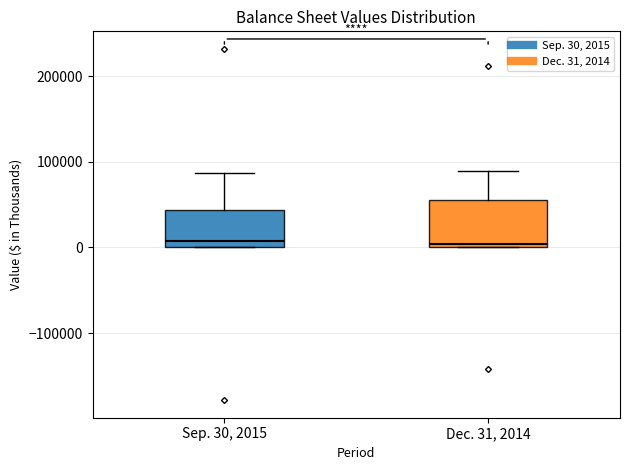

Reading left to right, read every box against the y-axis: the position of its median line, the range the box covers, and the ends of its whiskers. The values are not printed on the chart, so give them approximately, as read against the axis.

Sep. 30, 2015: median 10000, box 0 to 40000, whiskers 0 to 90000
Dec. 31, 2014: median 0 (just above the box's lower edge), box 0 to 50000, whiskers 0 to 90000